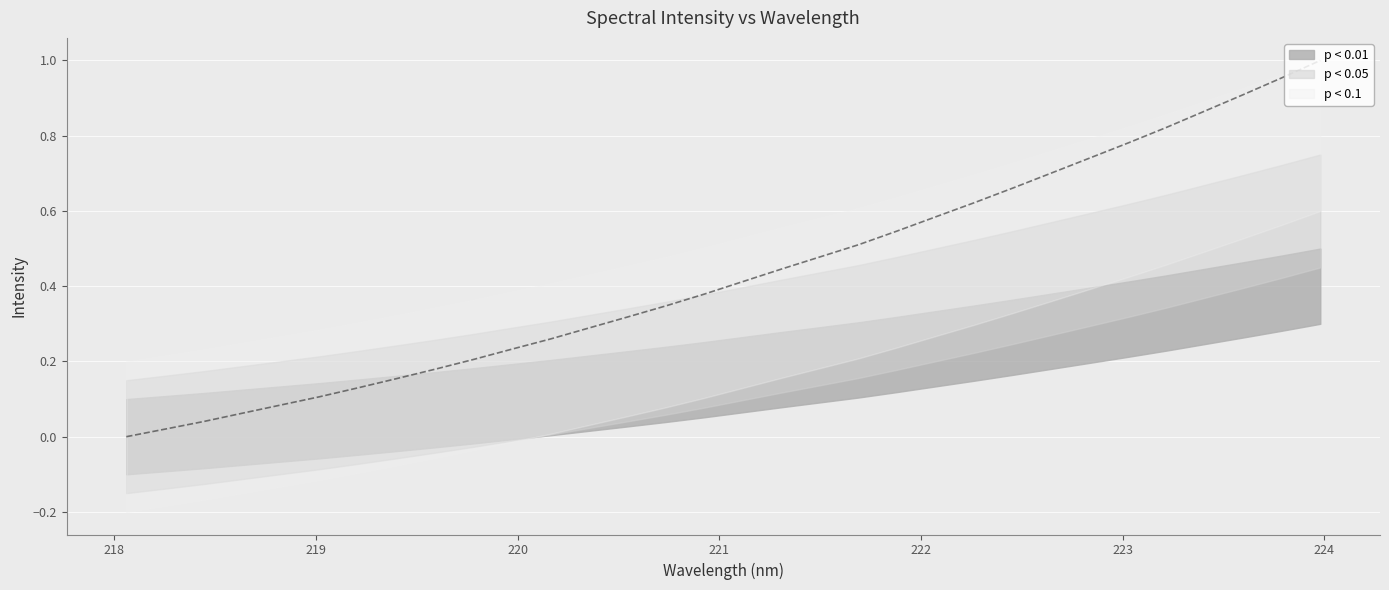

What is the label of the 31st point from the right?

218.2508